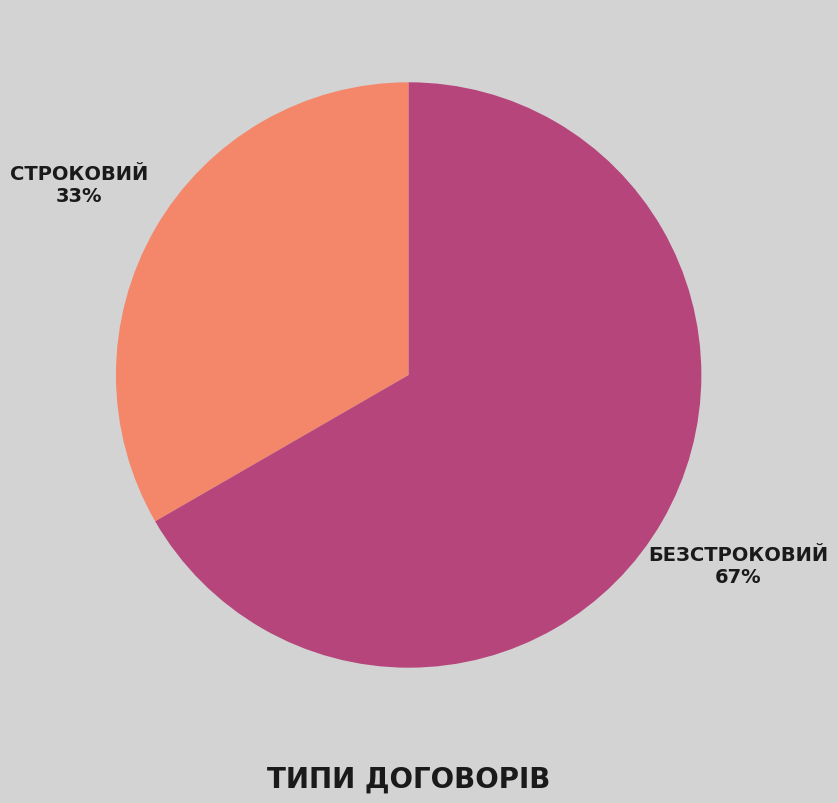

Is there a majority slice in this chart?

Yes